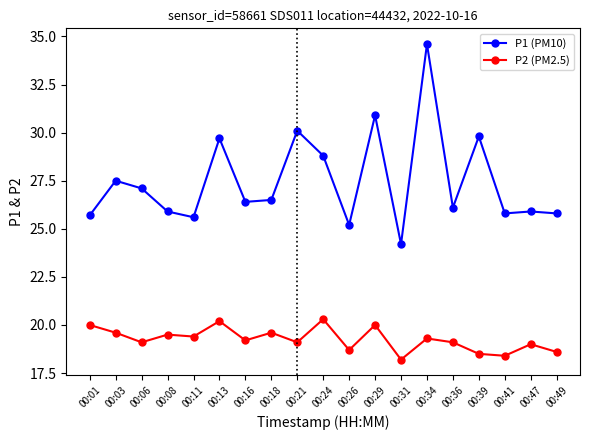

Which series changed the most between 00:26 and 00:29?

P1 (PM10)